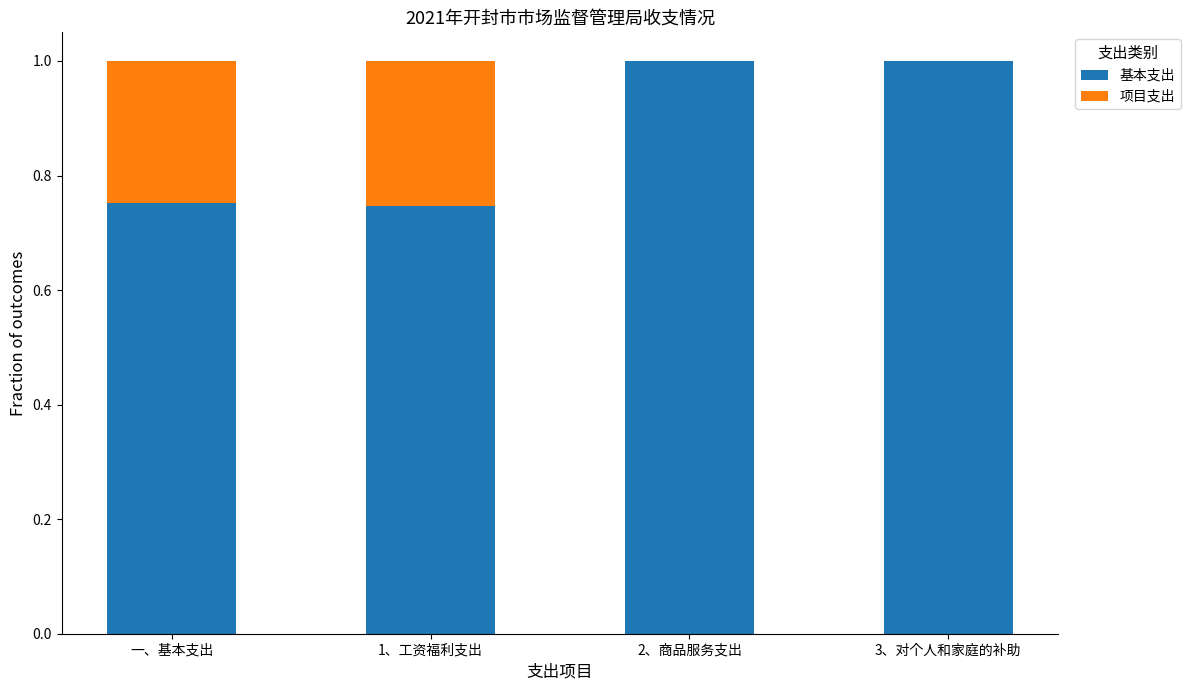

What is the total value across all series at 2、商品服务支出?

1.0